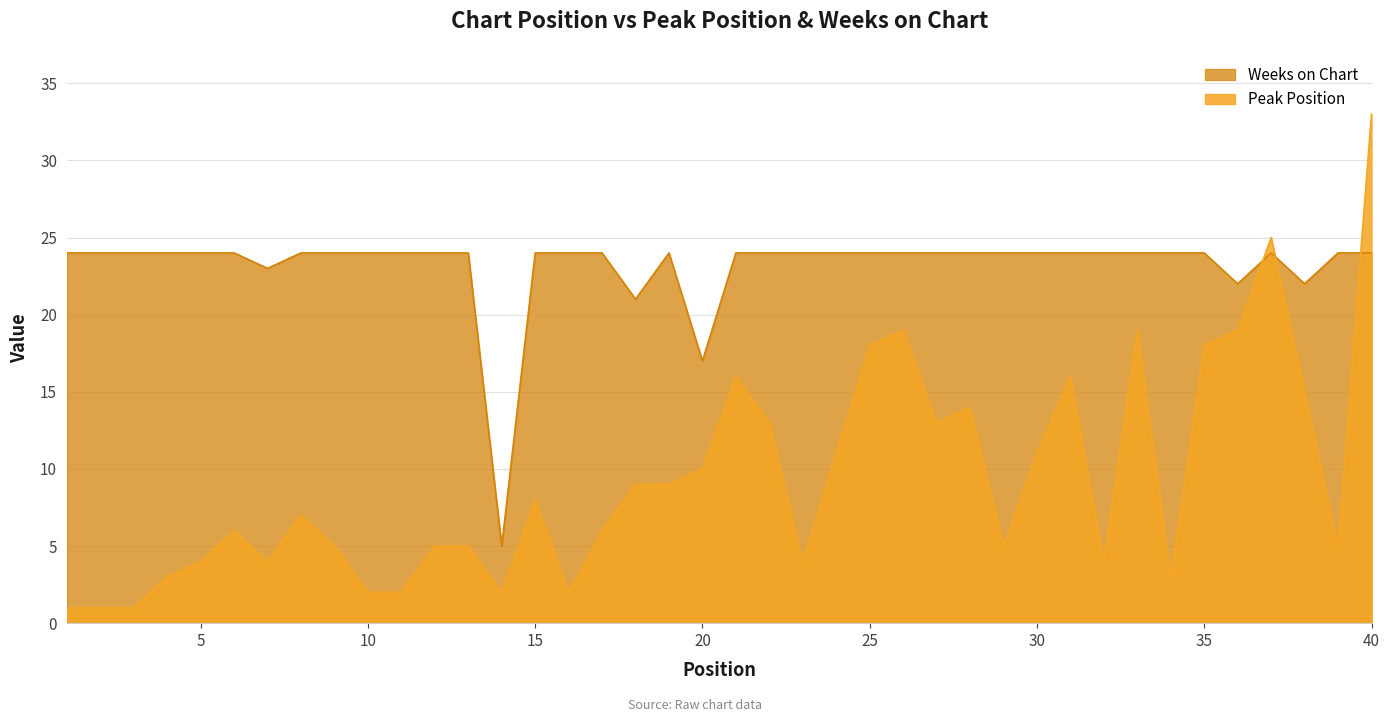

Does the chart display data point markers on the line(s)?

No